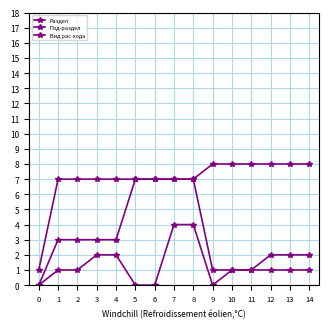

What is the approximate value of Под-раздел at 7?

7